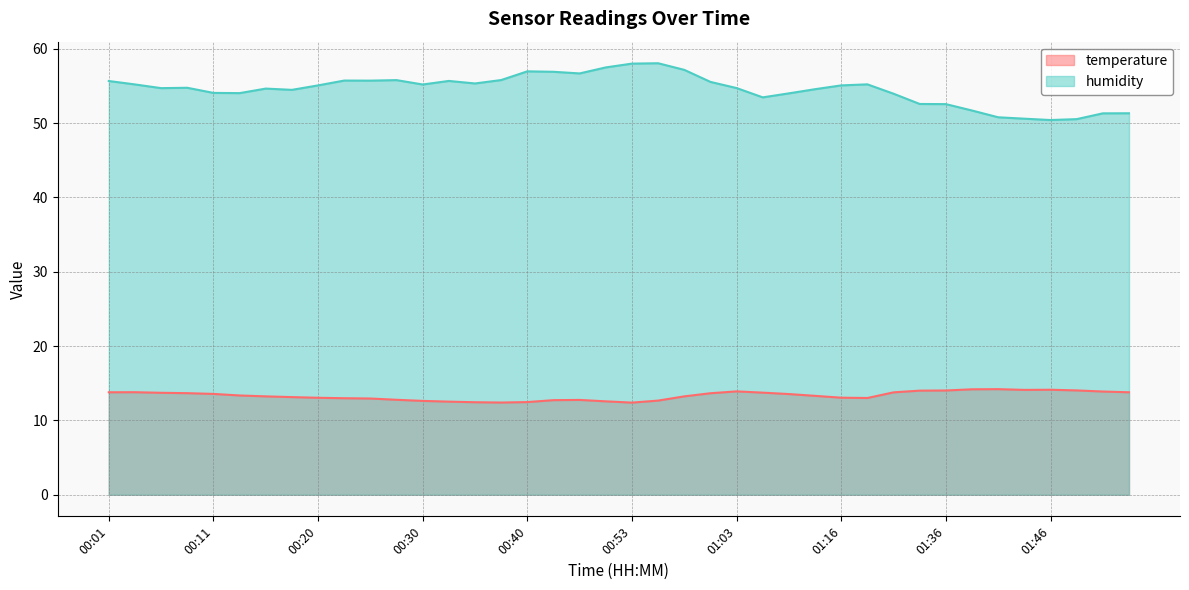

The value of temperature at 01:46 is 23.8. True or false?

False